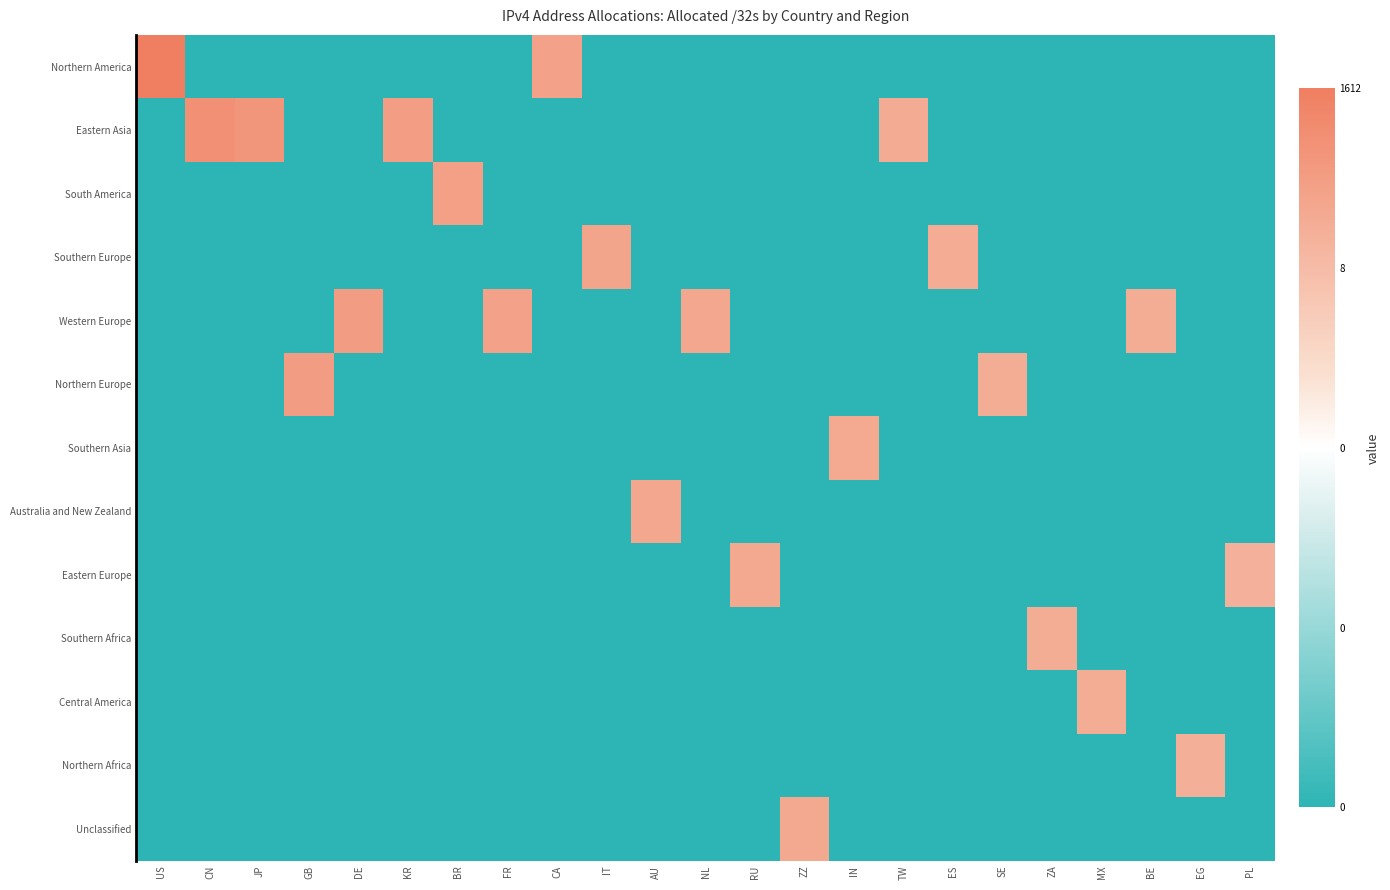

What is the total value across all series at BE?

17.2